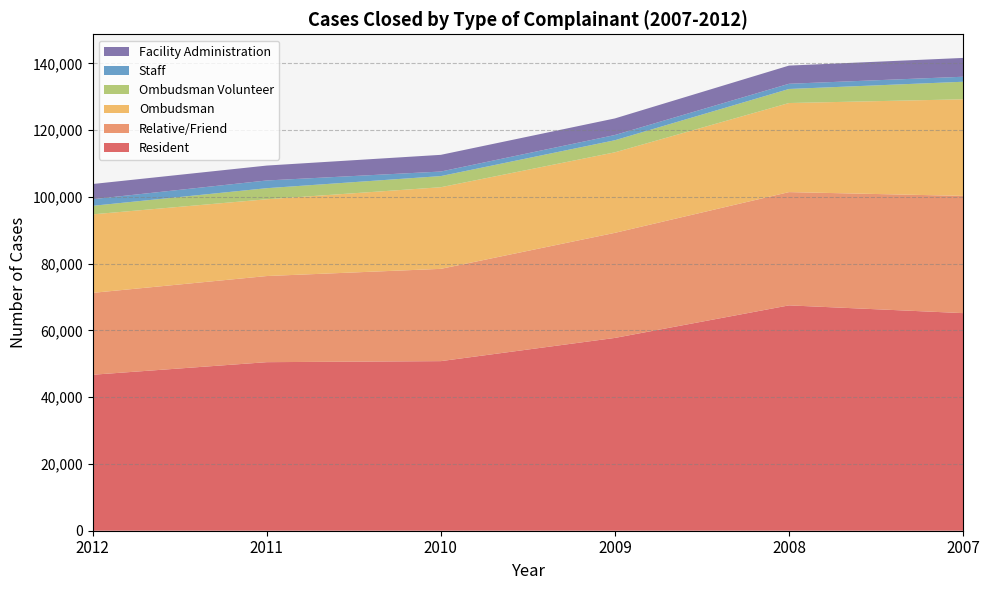

Reading left to right, what are all the values shown in this chart?

Resident: 2012=46735	2011=50505	2010=50815	2009=57768	2008=67522	2007=65201
Relative/Friend: 2012=24537	2011=25807	2010=27651	2009=31485	2008=33939	2007=35127
Ombudsman: 2012=23525	2011=23006	2010=24457	2009=24129	2008=26691	2007=28942
Ombudsman Volunteer: 2012=2559	2011=3318	2010=3340	2009=3623	2008=4211	2007=5257
Staff: 2012=1980	2011=2311	2010=1361	2009=1563	2008=1557	2007=1502
Facility Administration: 2012=4550	2011=4466	2010=5003	2009=4970	2008=5449	2007=5637